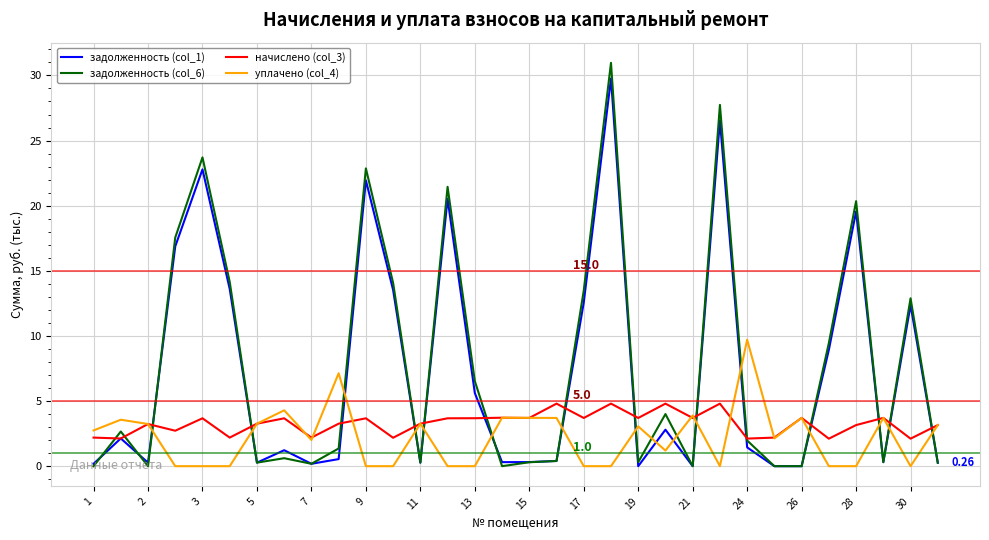

Which series has the widest spread of values?

задолженность (col_6)